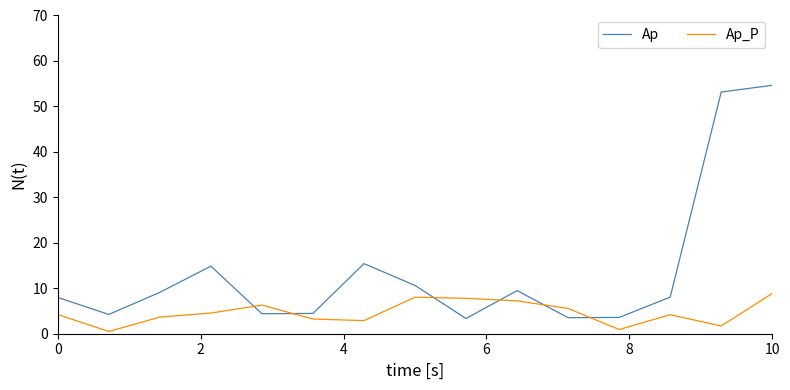

List the series in order of their overall mean, highest first.

Ap, Ap_P